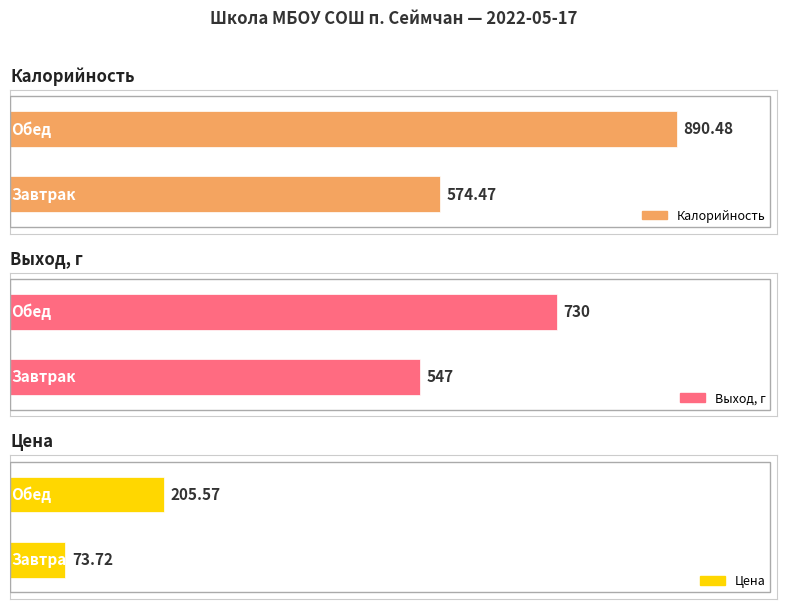

How many data points in Калорийность are less than 890?

1